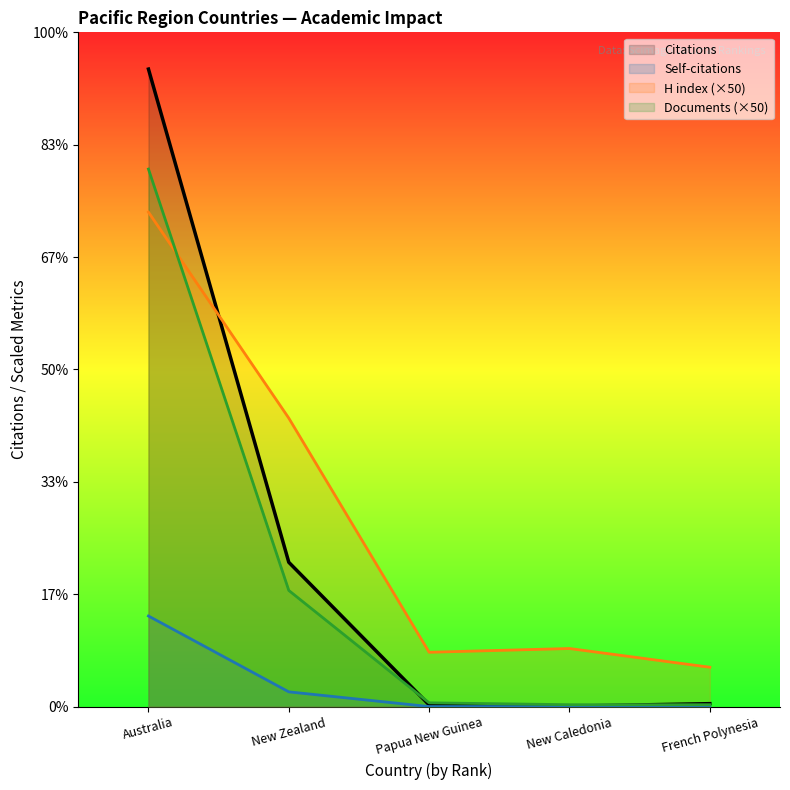

Which has a higher value, Australia or New Caledonia?

Australia